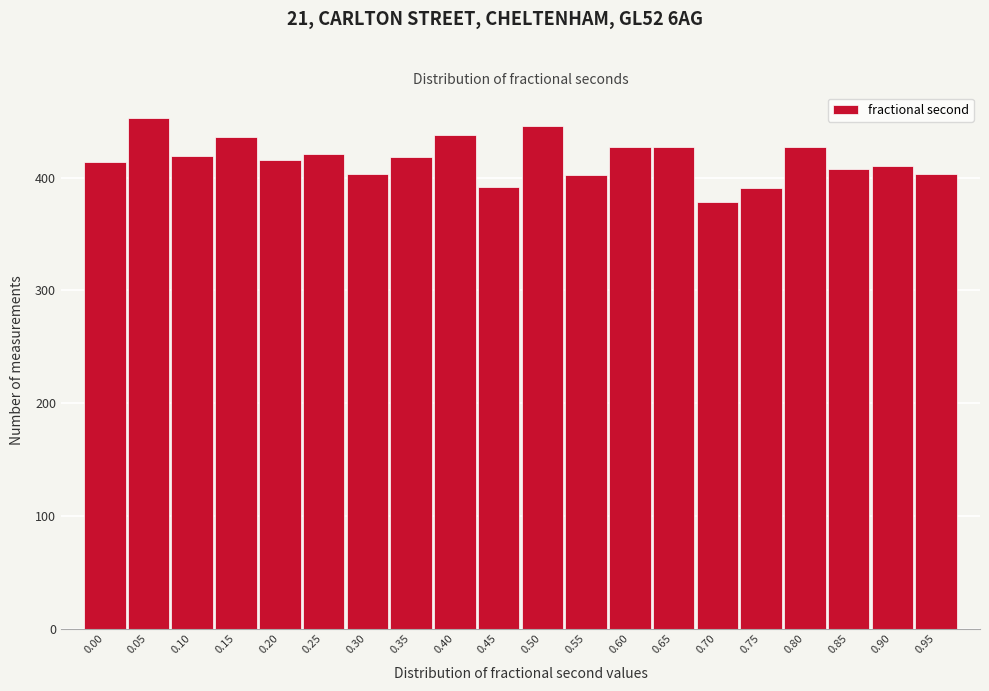

What is the value of the 14th bar from the left?

427